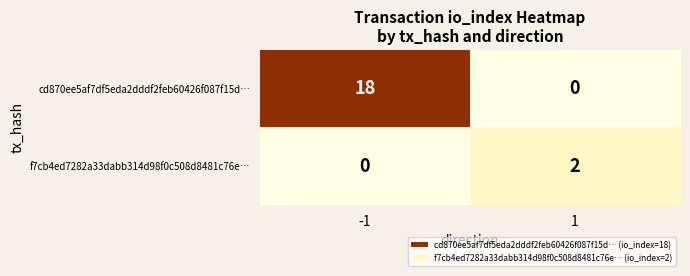

What is the total value across all series at -1?

18